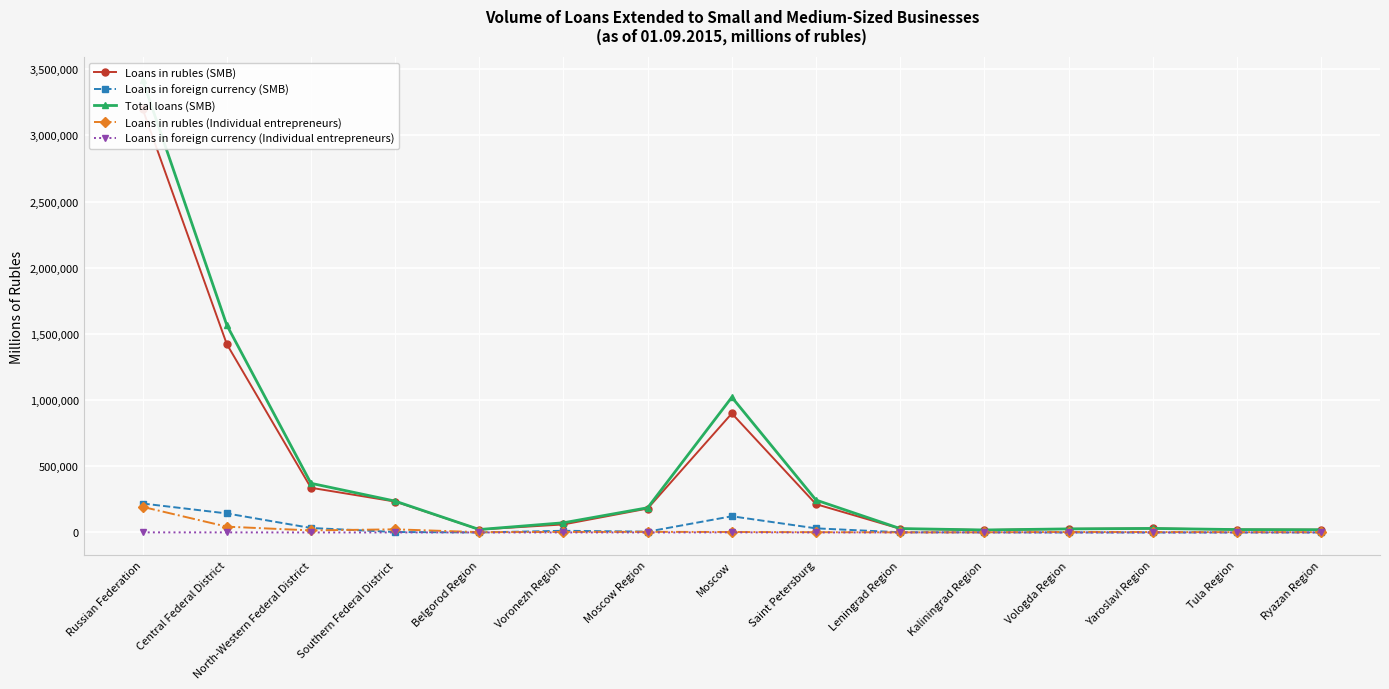

What is the value of the Loans in rubles (Individual entrepreneurs) point at the 5th from the left?

2361